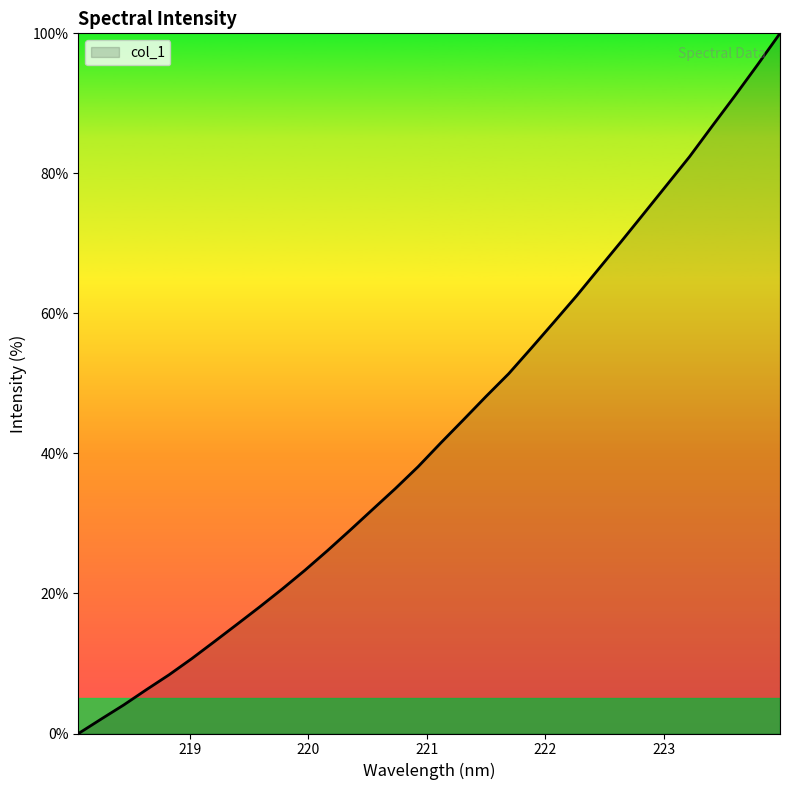

How many lines are shown in the chart?

1